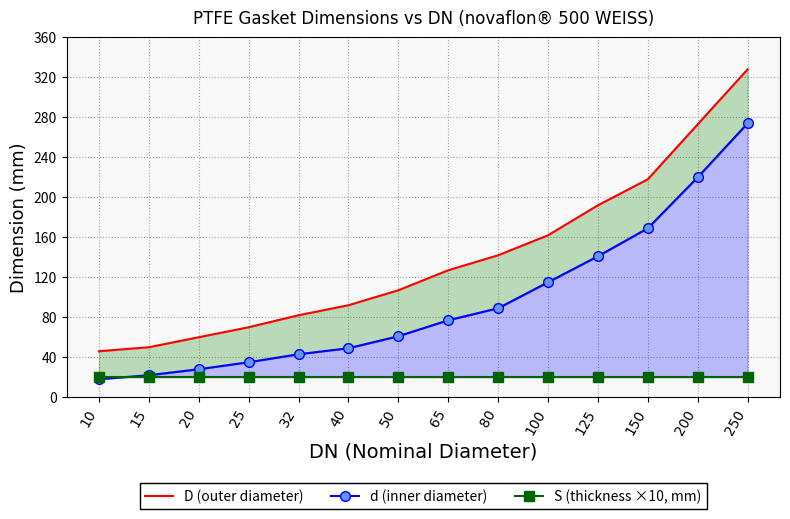

True or false: D (outer diameter) and S (thickness ×10, mm) cross at least once.

False